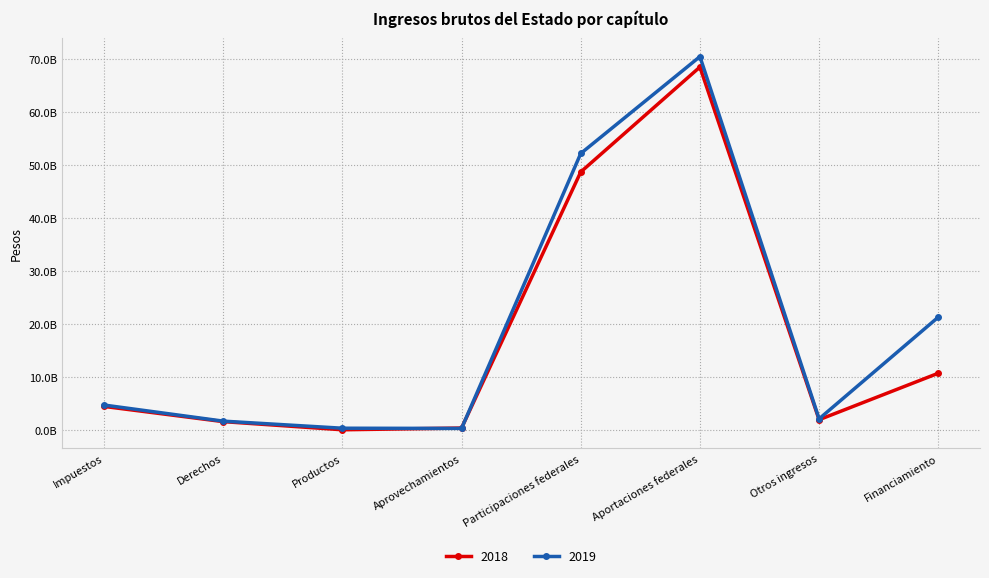

True or false: 2018 has a value of 6158123339 at Impuestos.

False